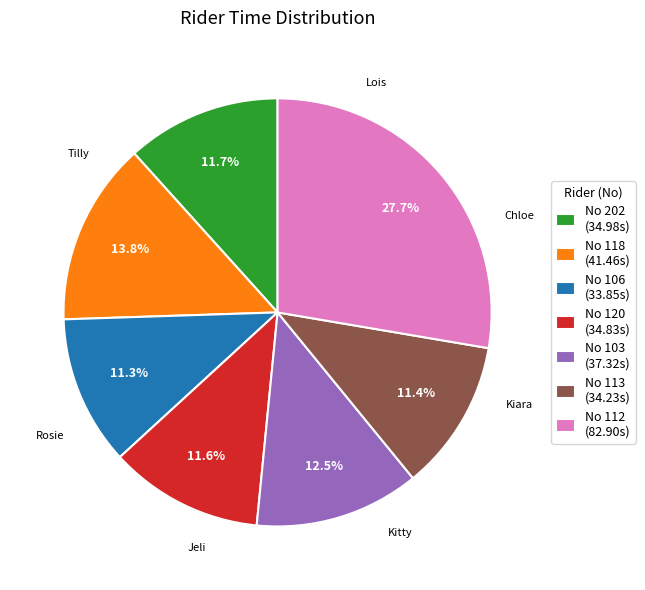

Does any single category account for the majority?

No